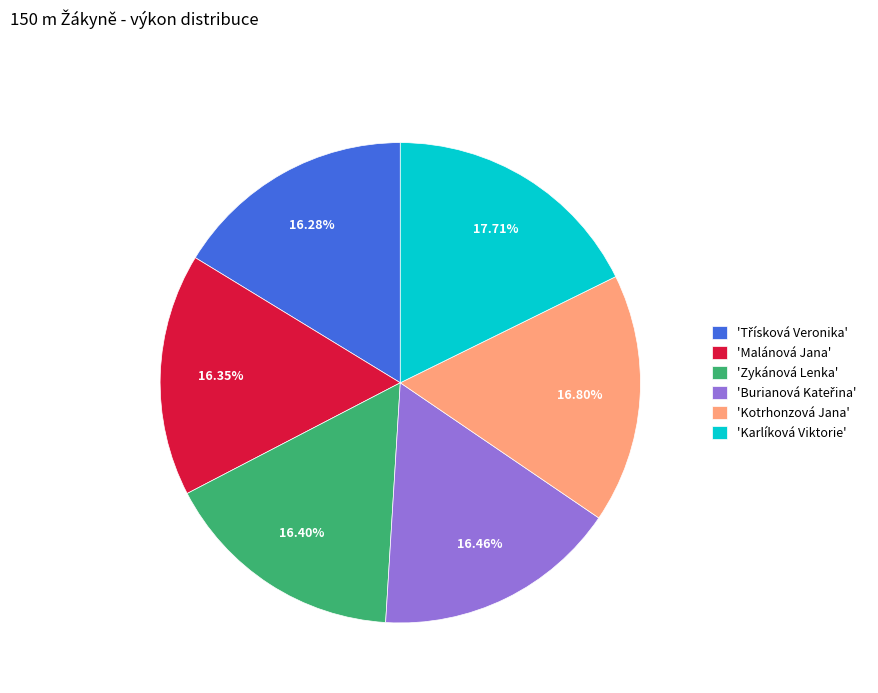

How many slices are in this pie chart?

6